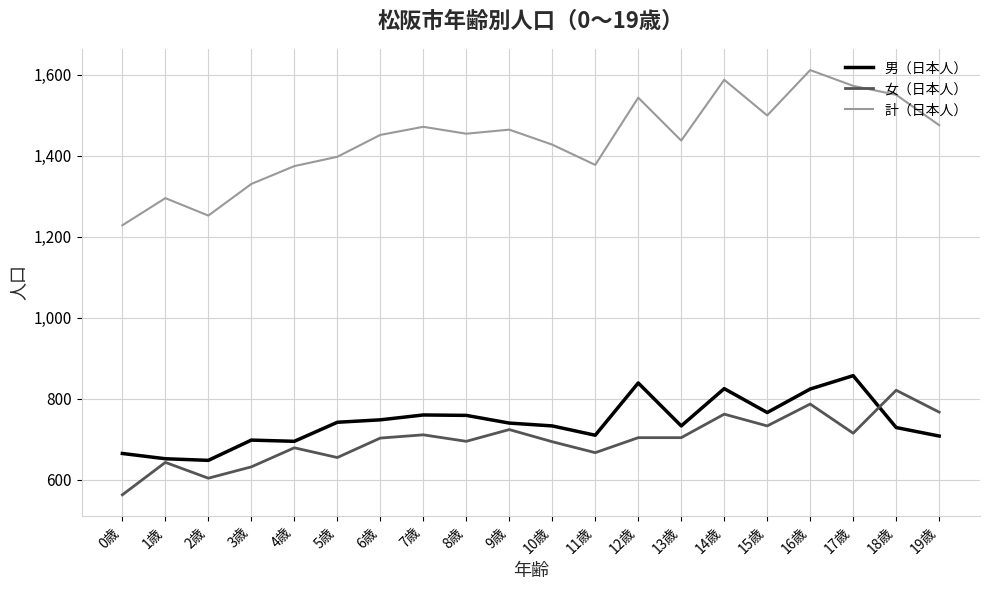

Between 11歳 and 12歳, which series saw the biggest shift?

計（日本人）